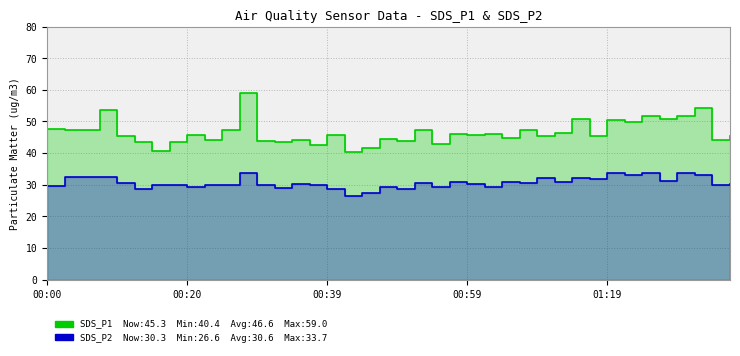

What is the label of the 14th point from the right?

01:04